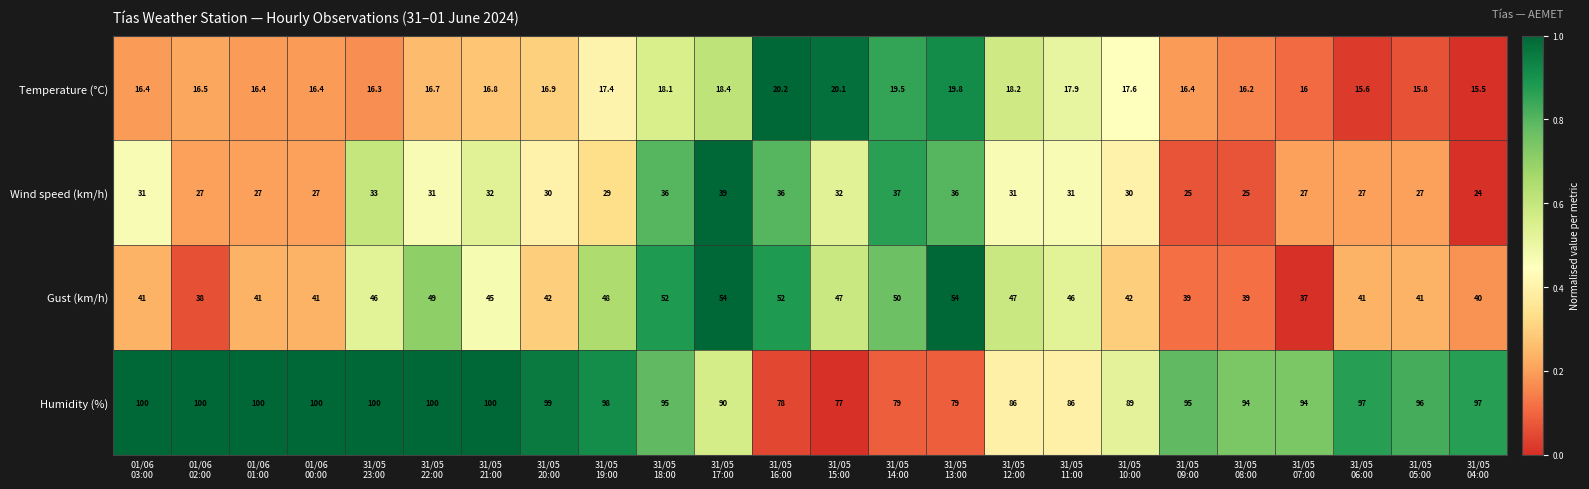

Which series has the widest spread of values?

Humidity (%)